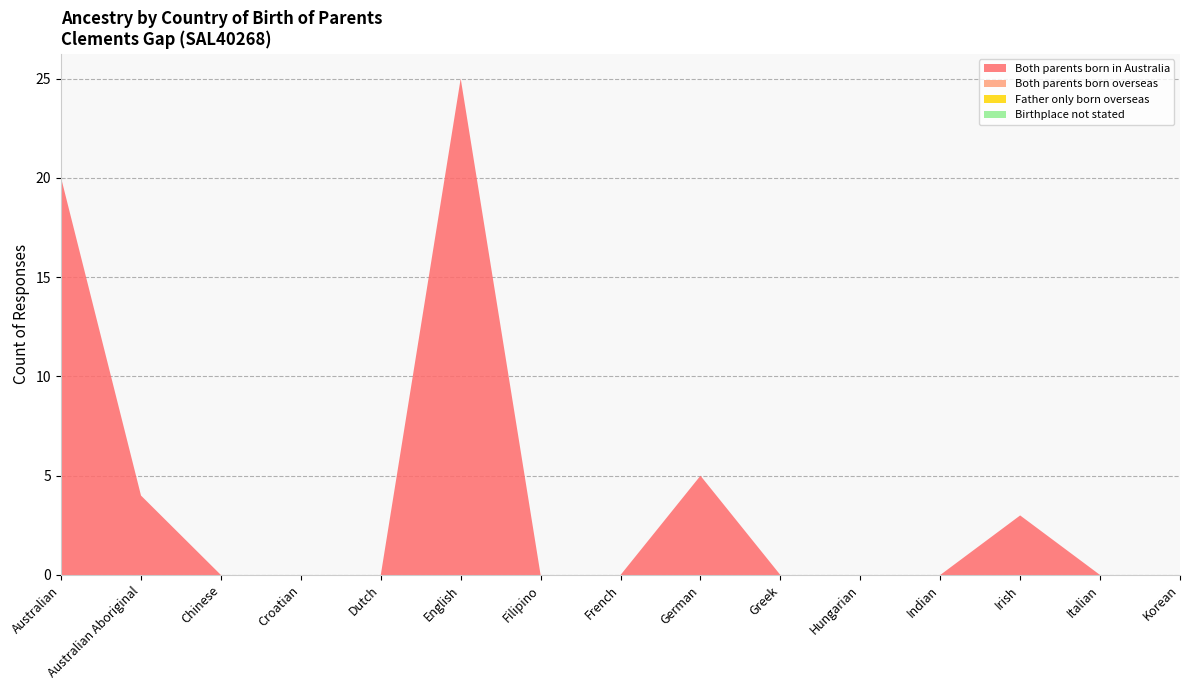

Reading right to left, list all the values displayed in this chart.

Both parents born in Australia: 0	0	3	0	0	0	5	0	0	25	0	0	0	4	20
Both parents born overseas: 0	0	0	0	0	0	0	0	0	0	0	0	0	0	0
Father only born overseas: 0	0	0	0	0	0	0	0	0	0	0	0	0	0	0
Birthplace not stated: 0	0	0	0	0	0	0	0	0	0	0	0	0	0	0